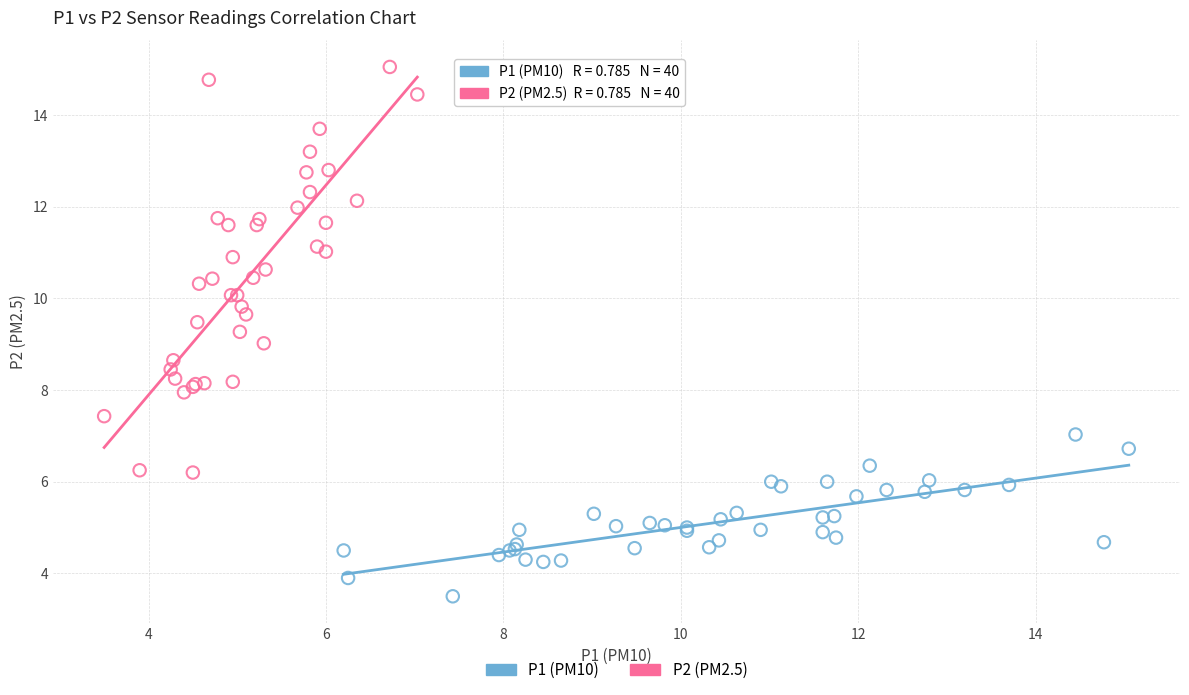

What are all the series names shown in the legend?

P1 (PM10), P2 (PM2.5)